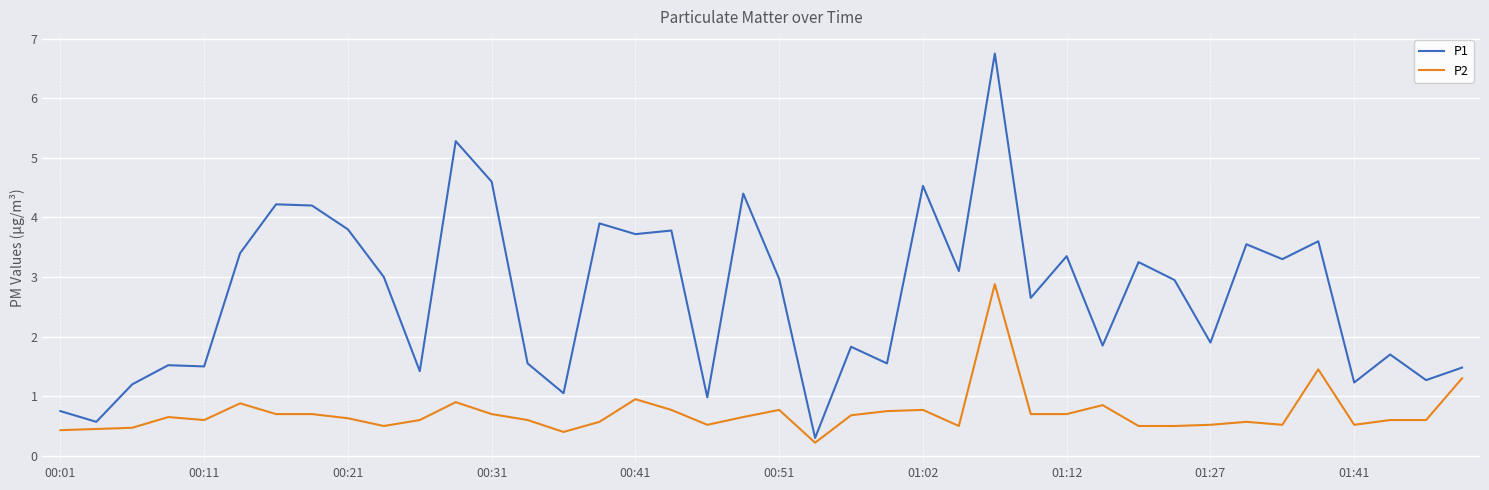

Which series has the largest total across all categories?

P1